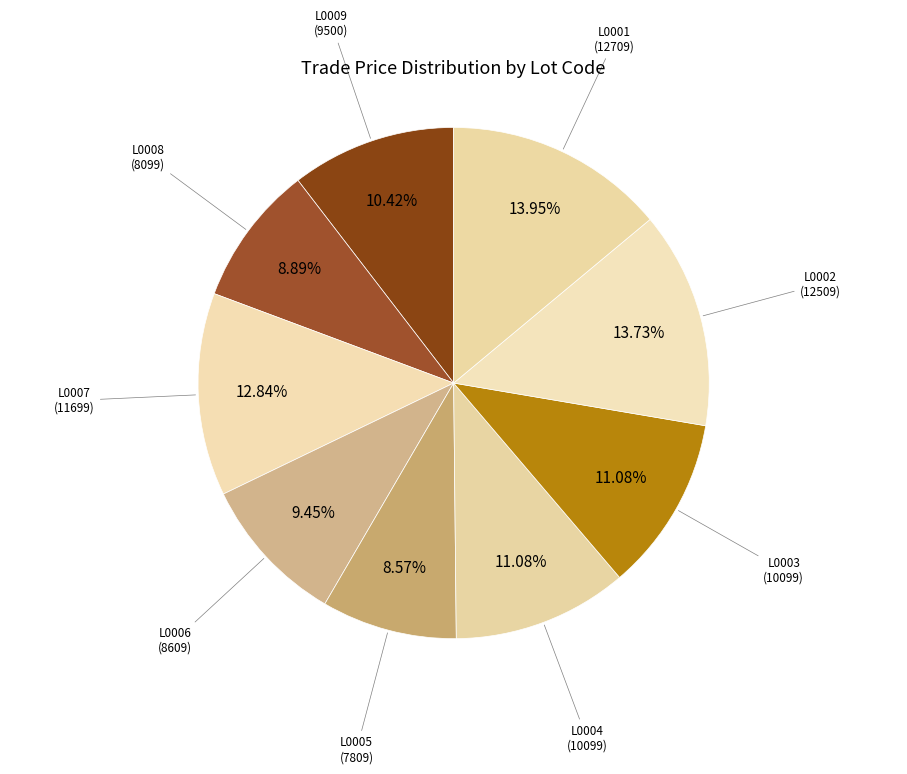

True or false: L0007 accounts for 24% of the total.

False